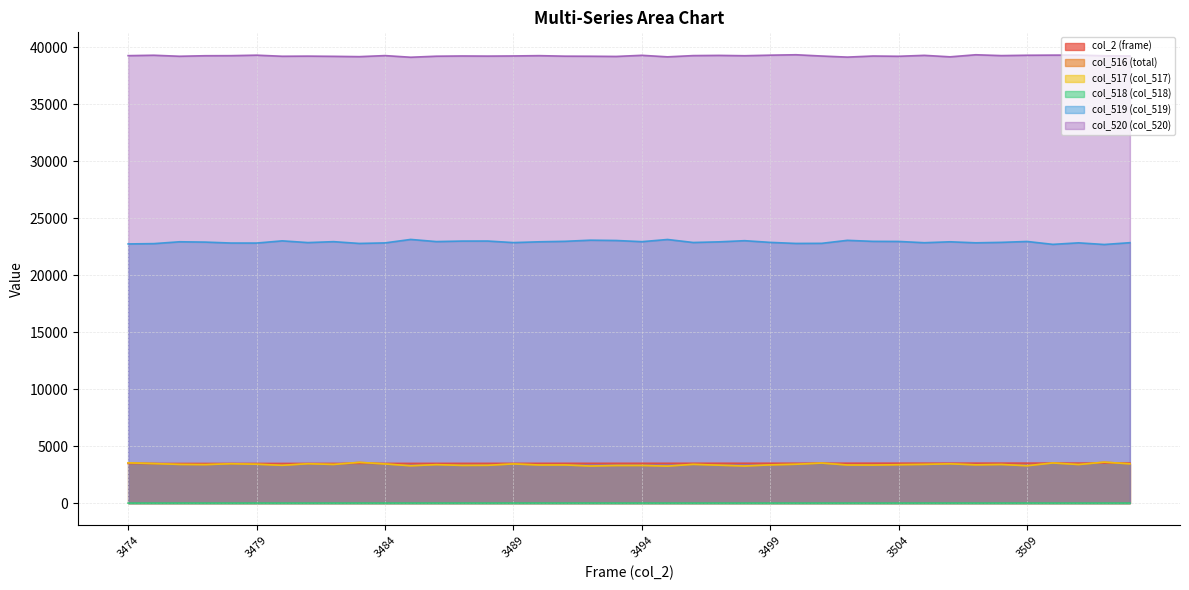

True or false: col_519 (col_519) and col_520 (col_520) cross at least once.

False